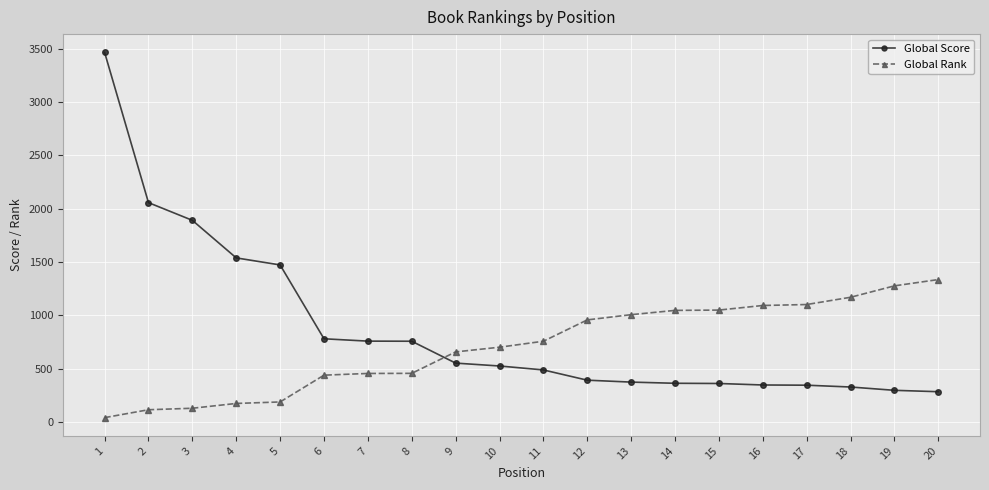

The value of Global Rank at 12 is 957. True or false?

True